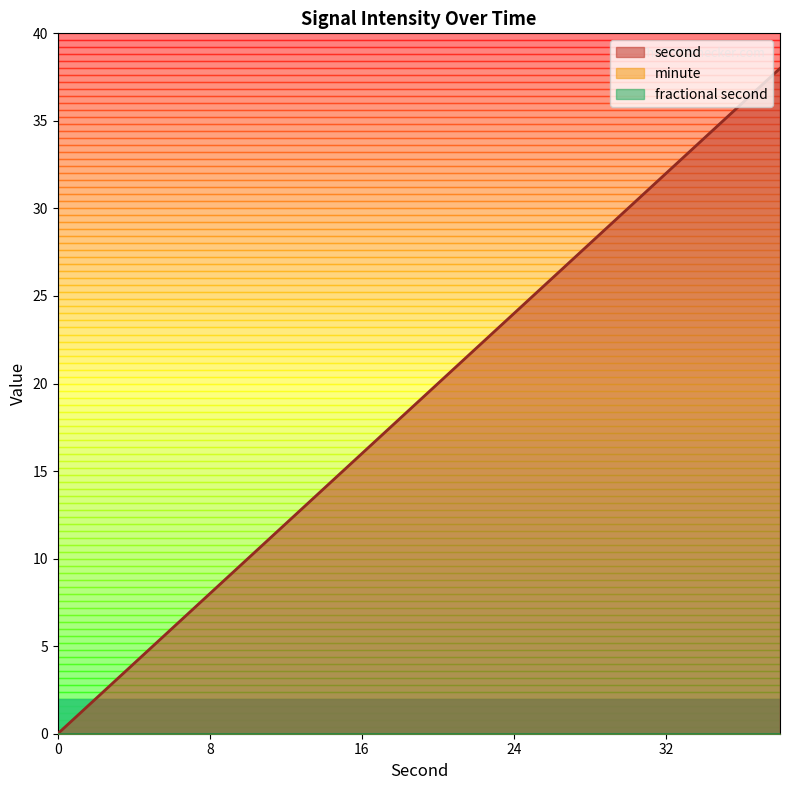

Is the value of second at 18 greater than the value of minute at 14?

Yes